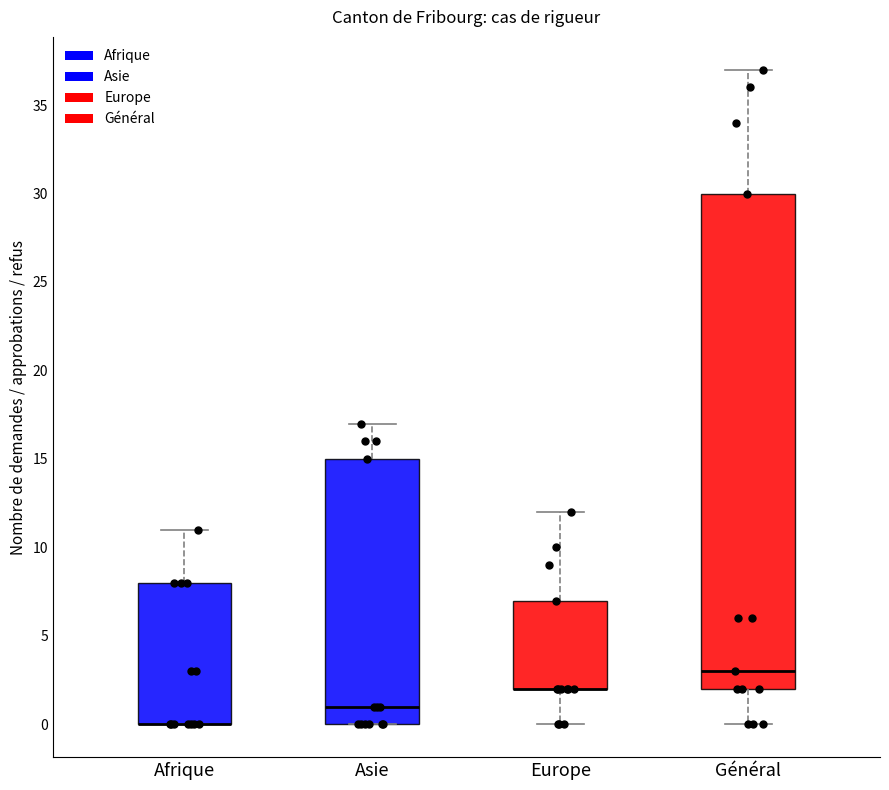

Reading left to right, read every box against the y-axis: the position of its median line, the range the box covers, and the ends of its whiskers. The values are not printed on the chart, so give them approximately, as read against the axis.

Afrique: median 0 (drawn on the box's lower edge), box 0 to 8, whiskers 0 to 11
Asie: median 1, box 0 to 15, whiskers 0 to 17
Europe: median 2 (drawn on the box's lower edge), box 2 to 7, whiskers 0 to 12
Général: median 3, box 2 to 30, whiskers 0 to 37